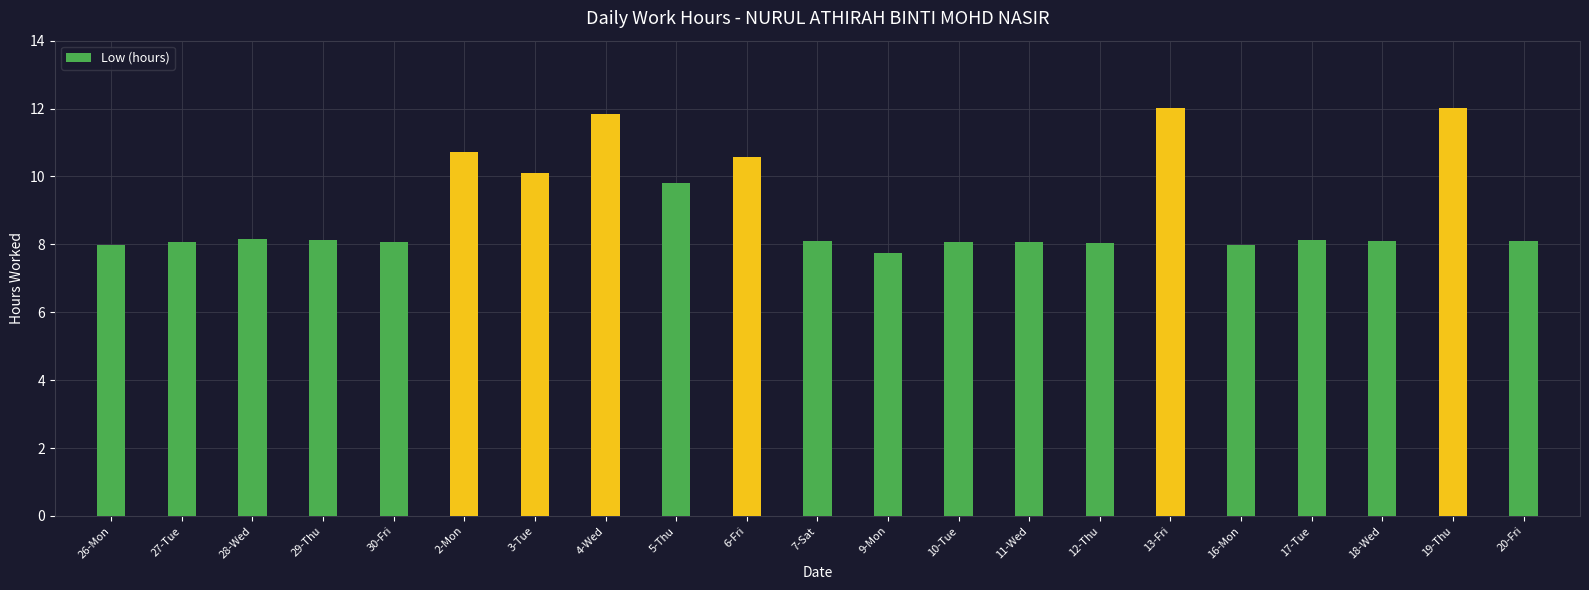

What is the value of the 20th bar from the left?

12.0